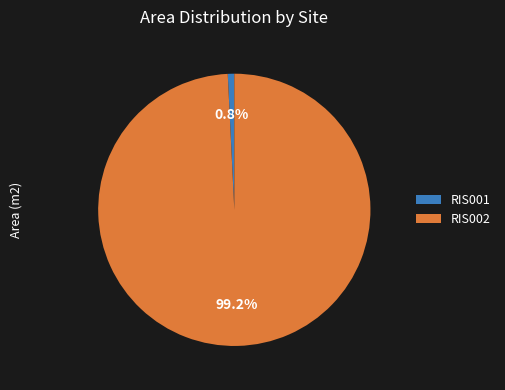

The RIS001 slice represents 11% of the pie. True or false?

False